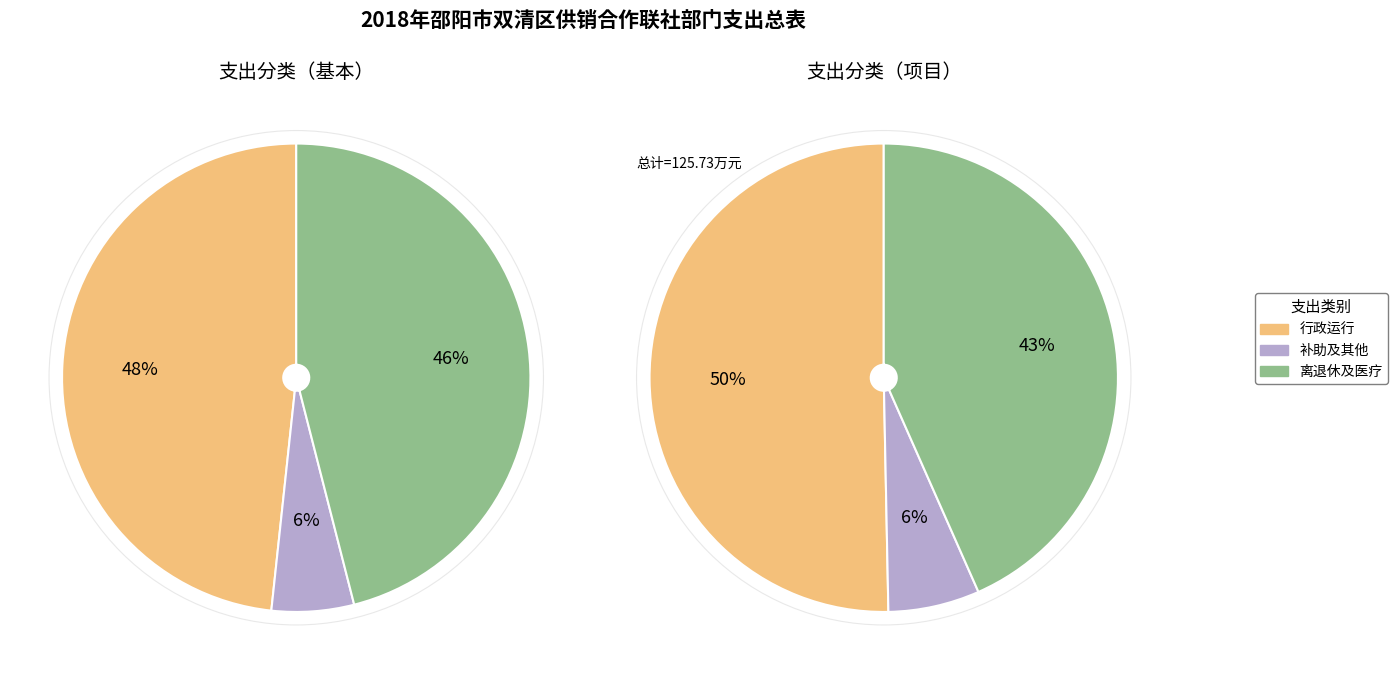

True or false: 公务员医疗补助 accounts for 11% of the total.

False